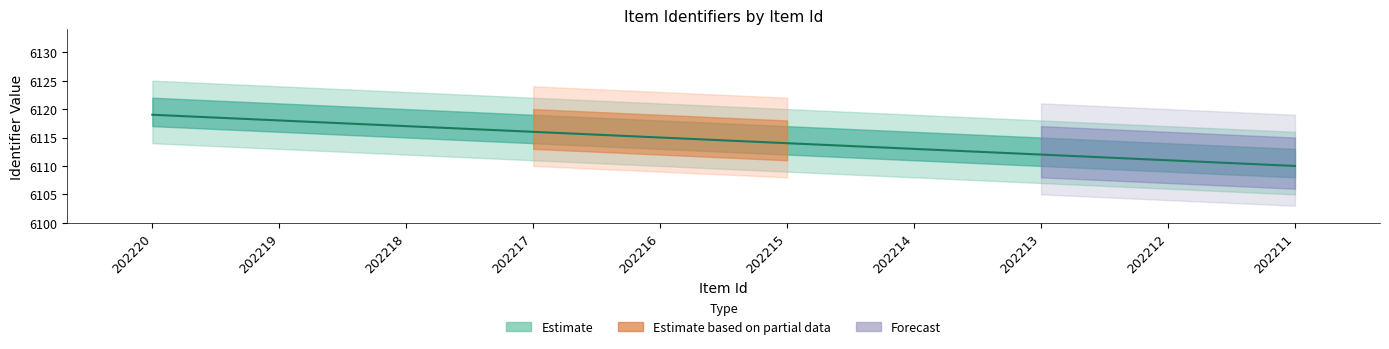

List the labels in order of Identifier value, largest first.

202220, 202219, 202218, 202217, 202216, 202215, 202214, 202213, 202212, 202211